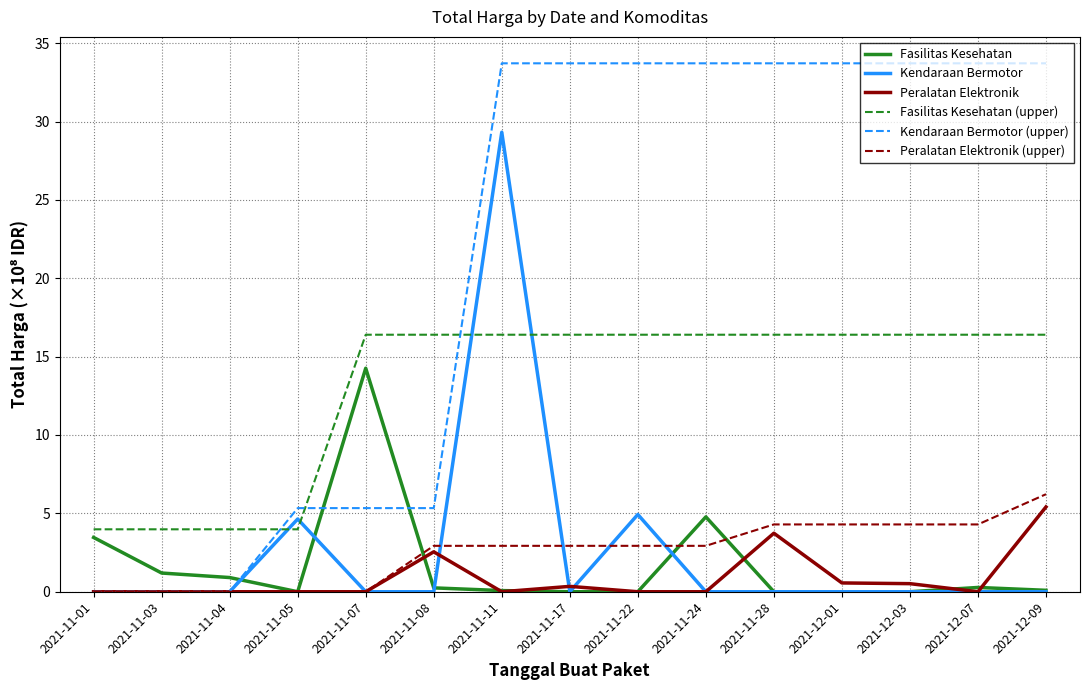

What is the sum of the Kendaraan Bermotor (upper) values at 2021-12-09 and 2021-11-08?

39.0